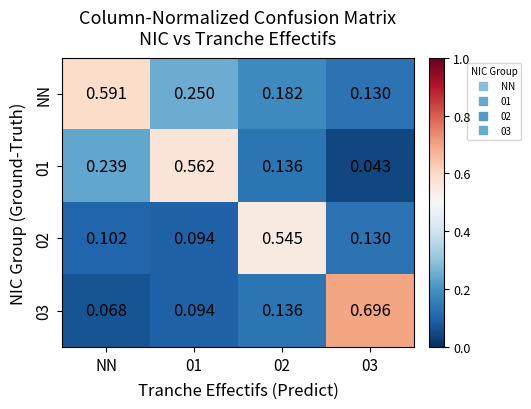

At how many categories does at least one series exceed 0?

4